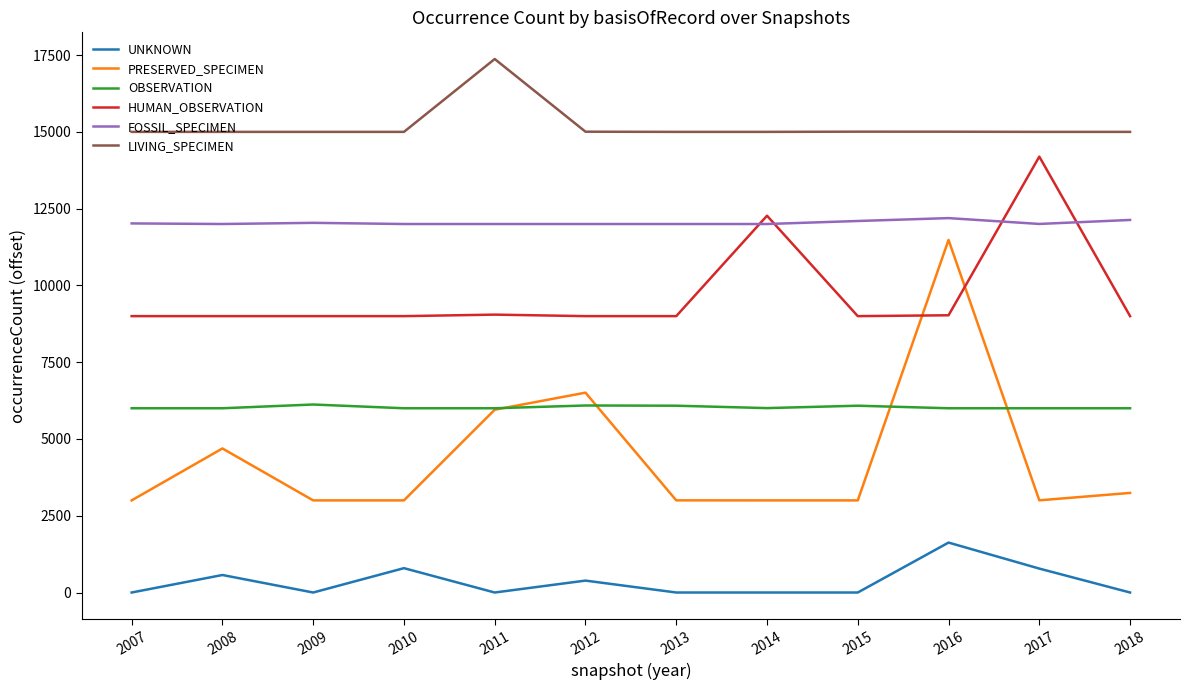

True or false: UNKNOWN and PRESERVED_SPECIMEN intersect in this chart.

False